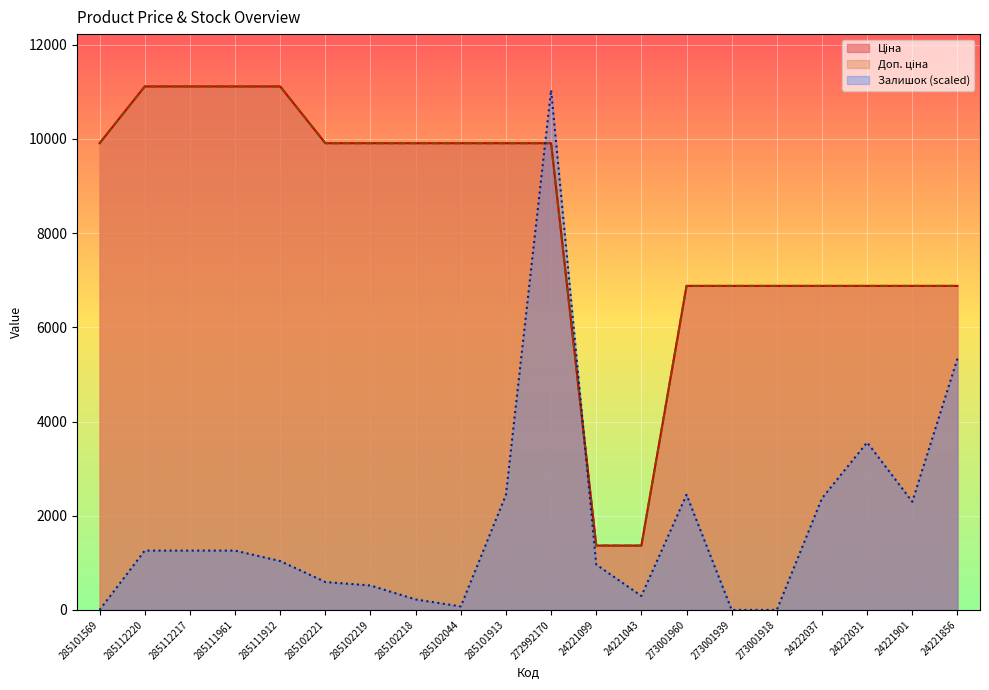

Which series changed the most between 285102218 and 273001960?

Ціна